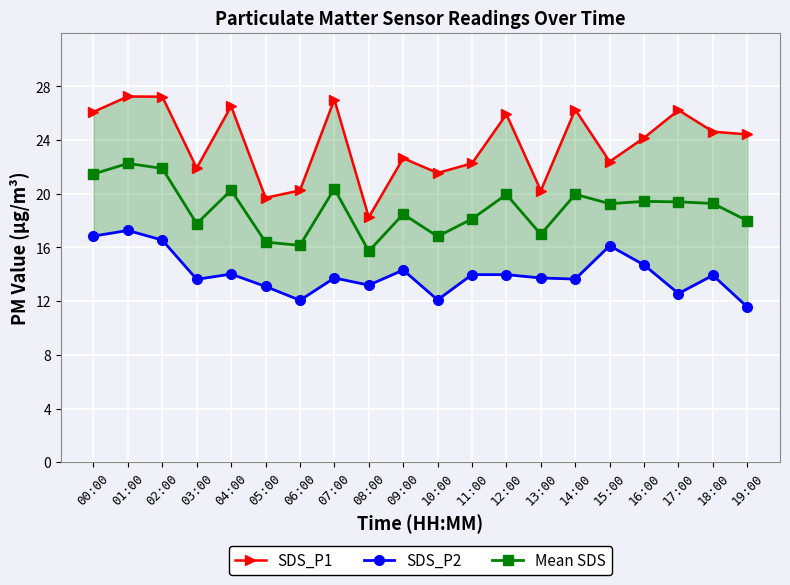

Is this an area chart (filled region under the line)?

No